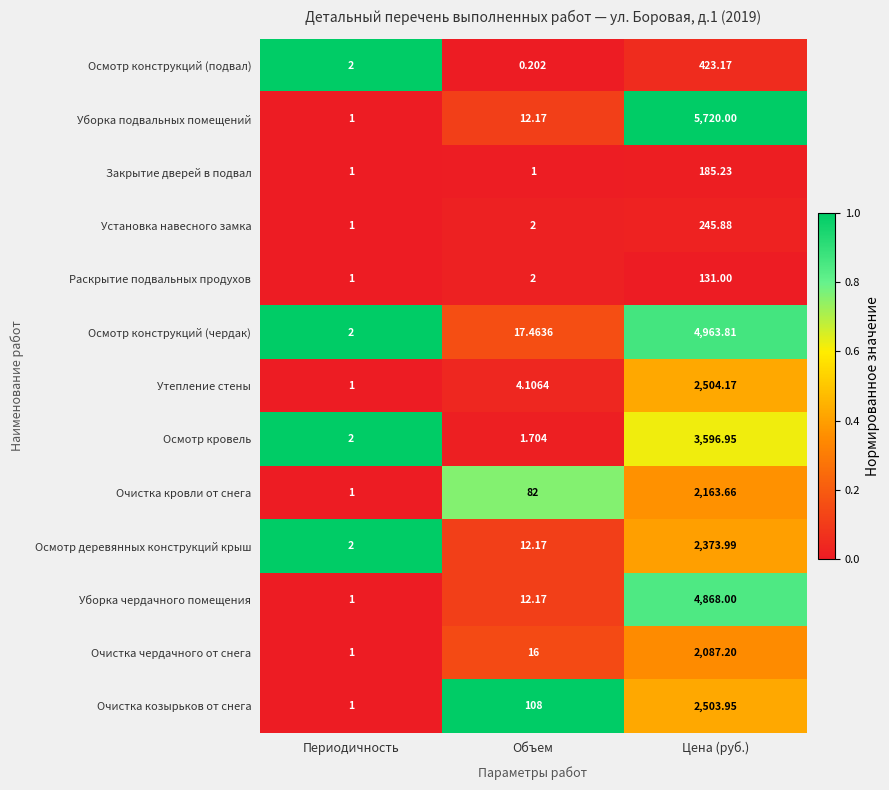

Which label corresponds to the largest value in the chart?

Цена (руб.)